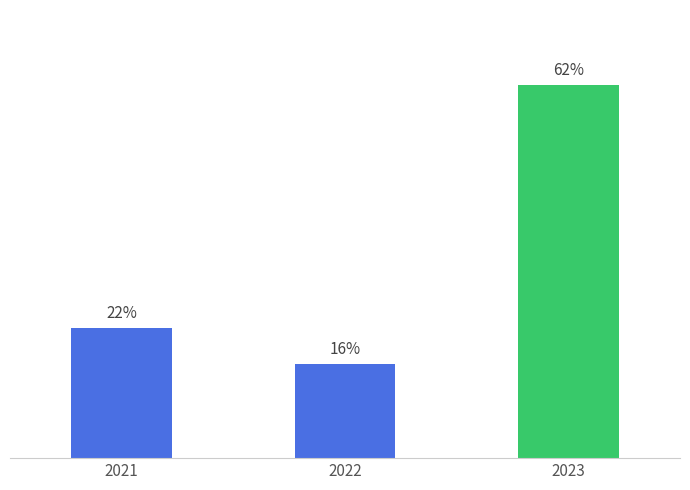

Does the chart contain any negative values?

No